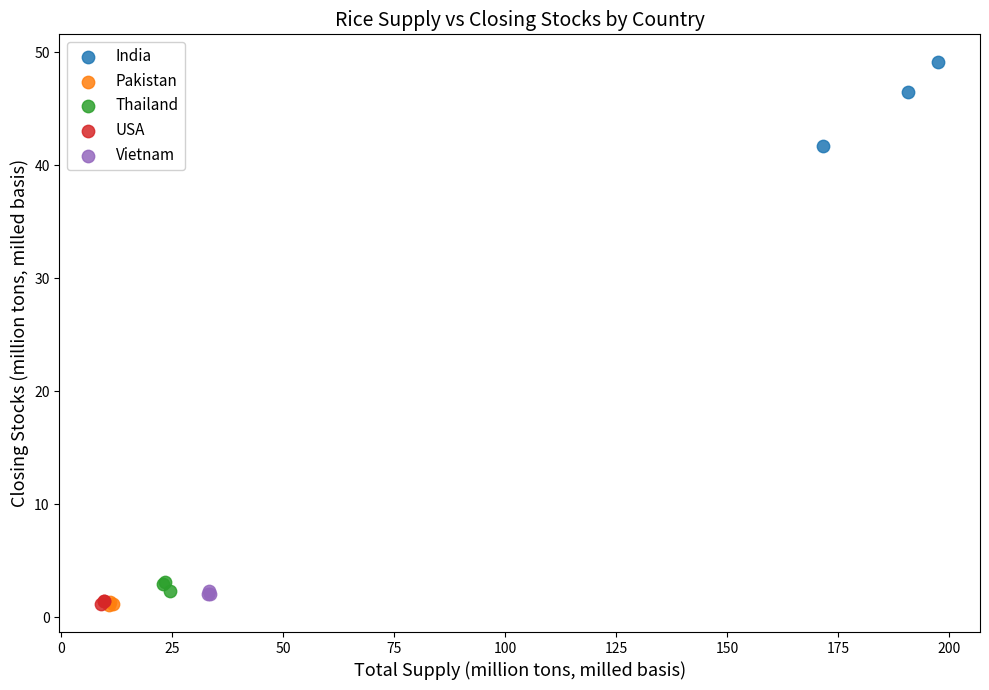

Which series has the largest Y range (max minus min)?

India